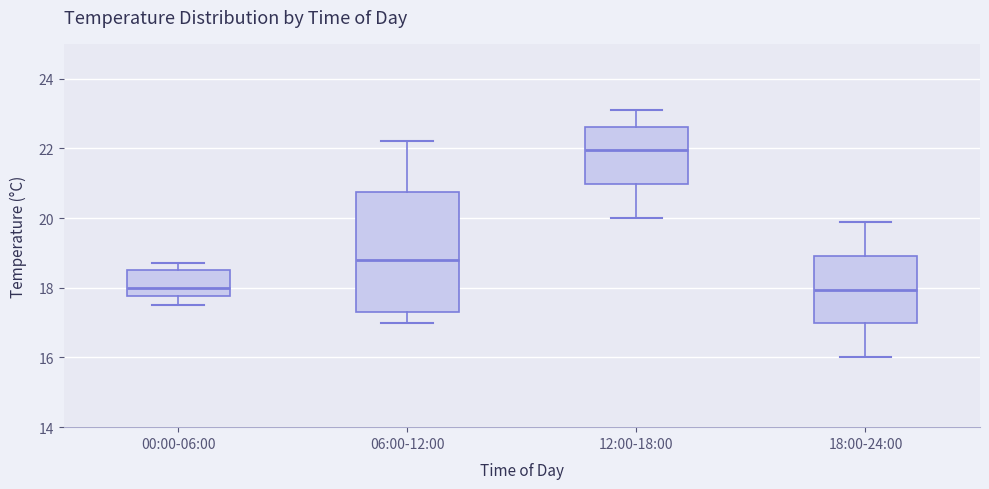

Which box is the tallest, from its lower edge to its upper edge?

06:00-12:00